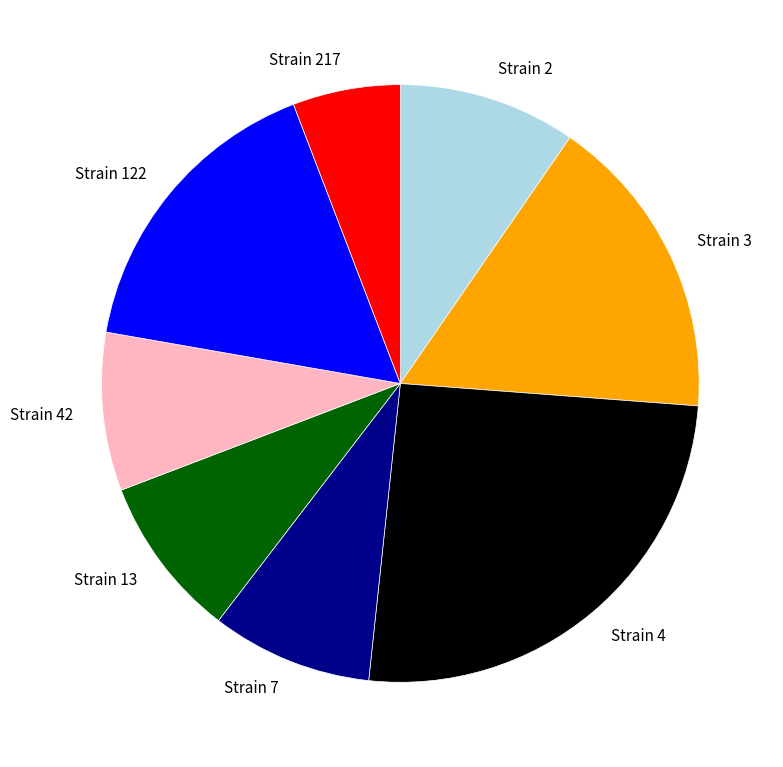

Which category has the biggest portion of the pie?

Strain 4